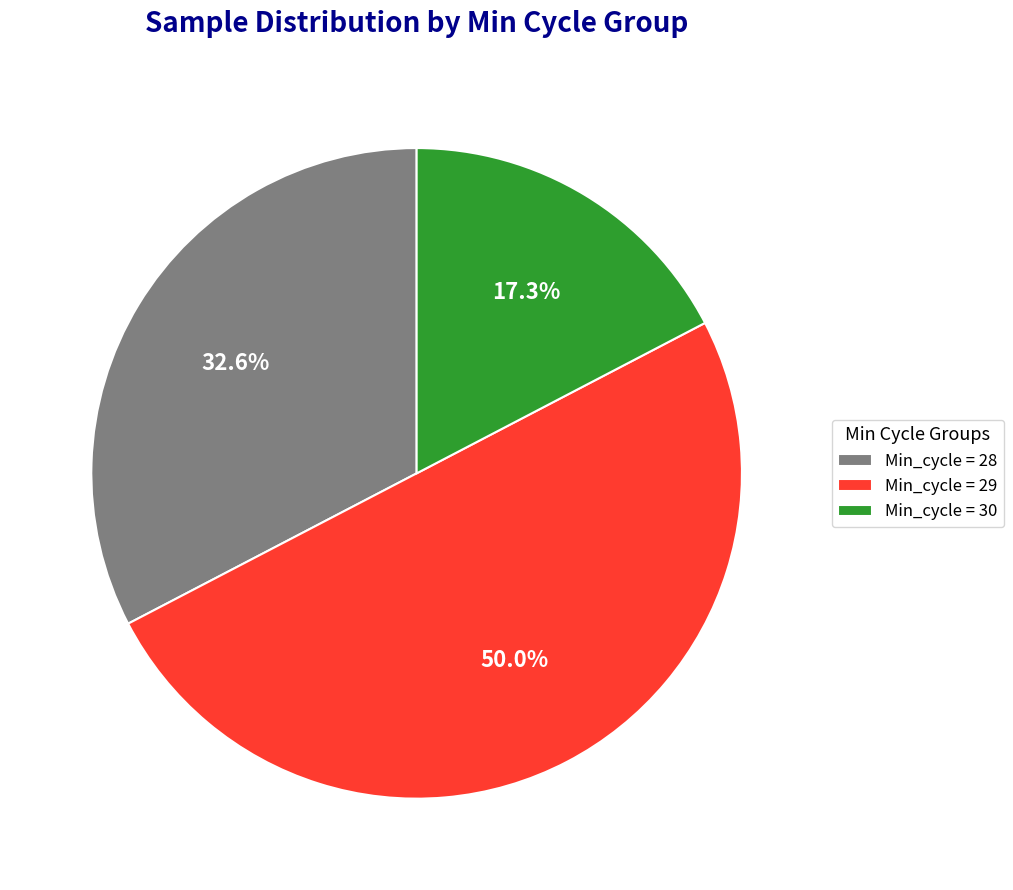

Does Min_cycle = 30 account for over 50% of the chart?

No